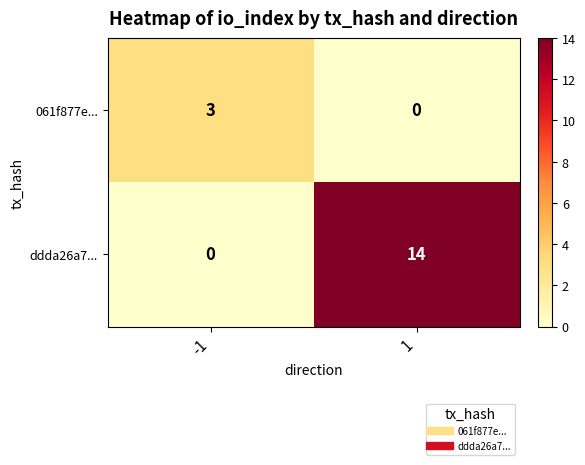

What is the sum of the ddda26a7... values at -1 and 1?

14